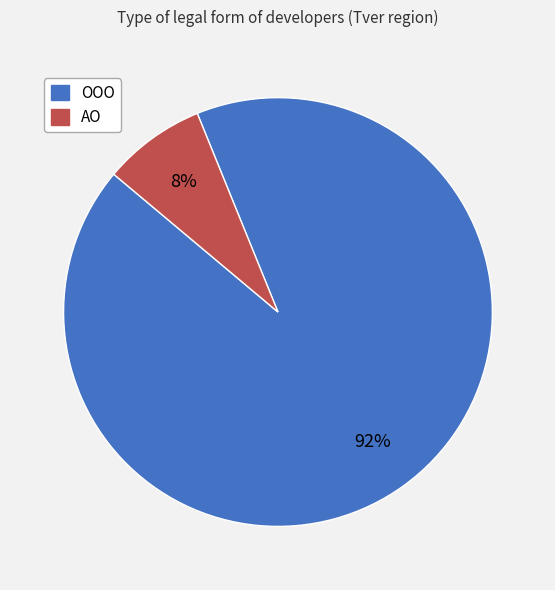

What percentage is the АО slice, to the nearest percent?

8%